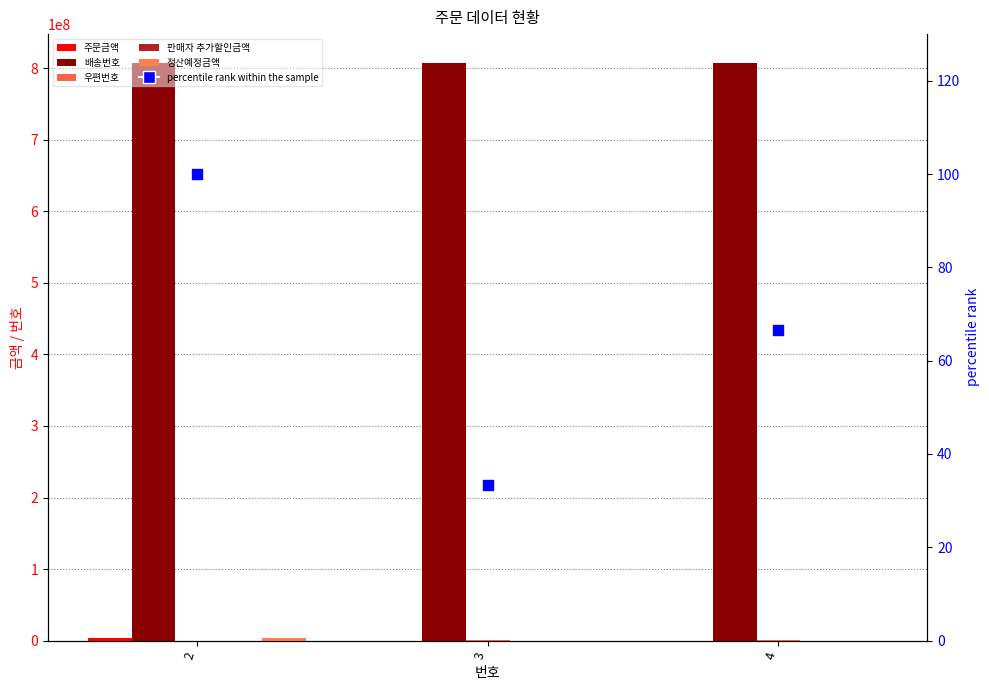

Is the value of 정산예정금액 at 2 greater than the value of 우편번호 at 4?

Yes